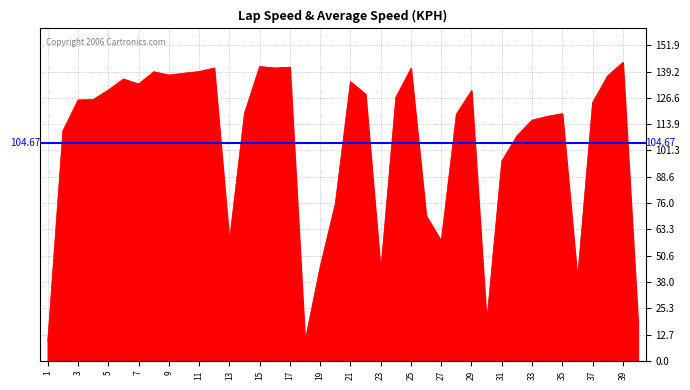

Reading left to right, transcribe all the data shown in this chart.

1=9.3	2=110.8	3=125.6	4=125.8	5=130.4	6=135.7	7=133.3	8=139.2	9=137.6	10=138.5	11=139.3	12=141.0	13=57.5	14=119.3	15=141.7	16=141.0	17=141.4	18=9.5	19=45.3	20=75.7	21=134.4	22=128.4	23=43.1	24=126.9	25=140.8	26=69.9	27=57.7	28=118.8	29=130.1	30=18.3	31=96.2	32=108.4	33=115.9	34=117.7	35=119.0	36=39.3	37=124.4	38=137.3	39=143.7	40=18.4